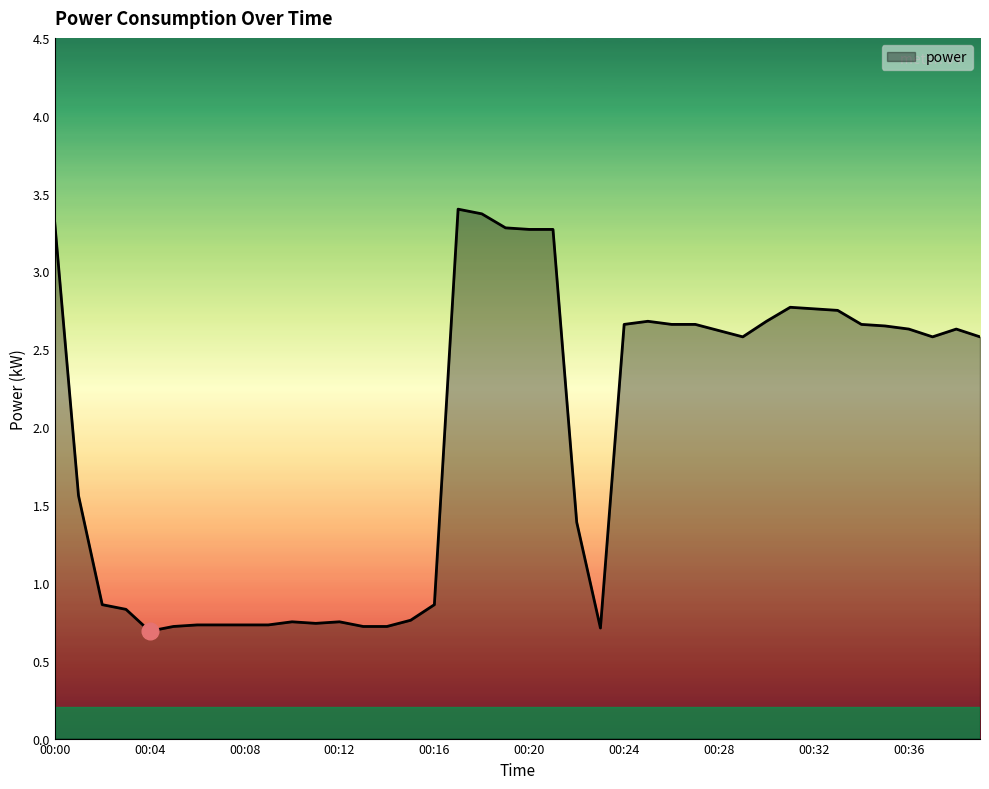

What is the smallest value displayed?

0.7